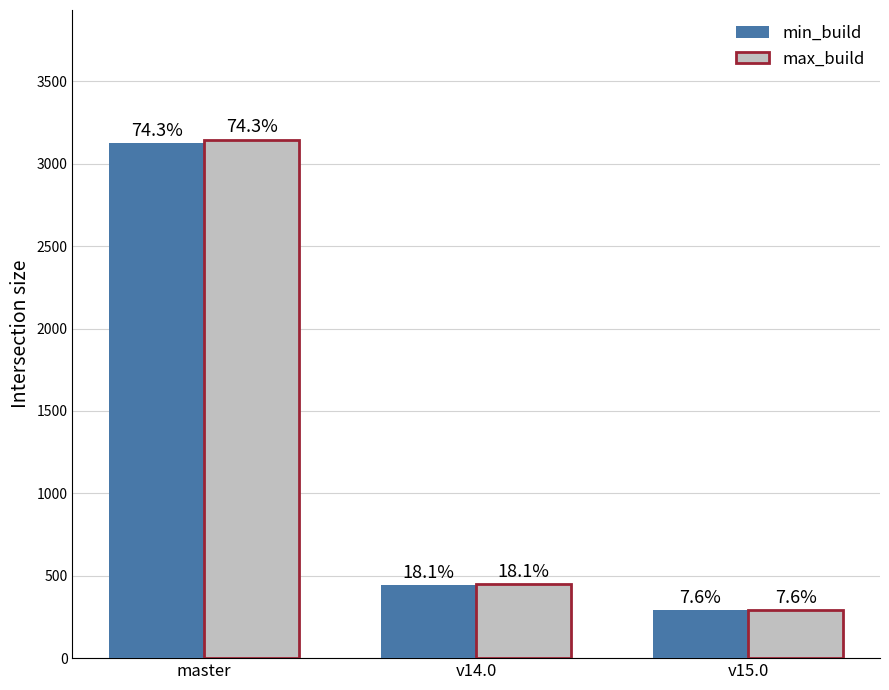

At which category does the chart reach its peak across all series?

master